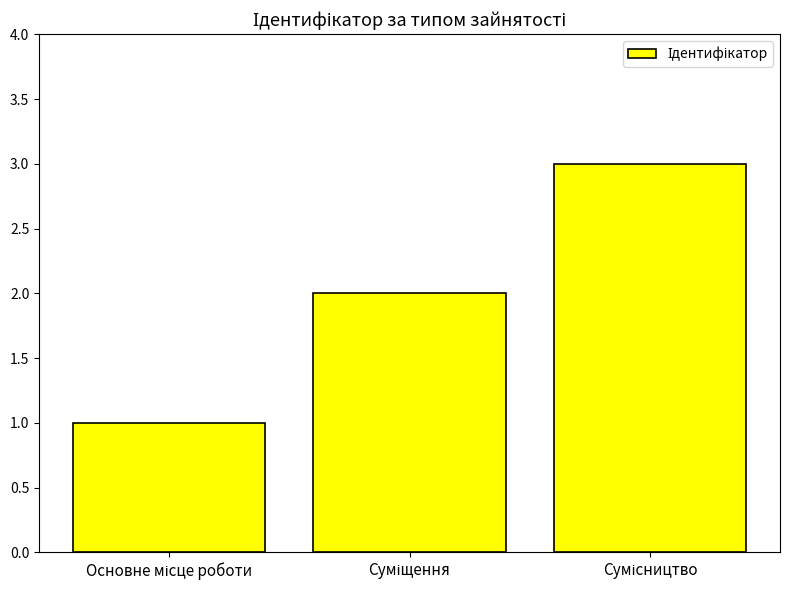

How many data points does each series have?

3